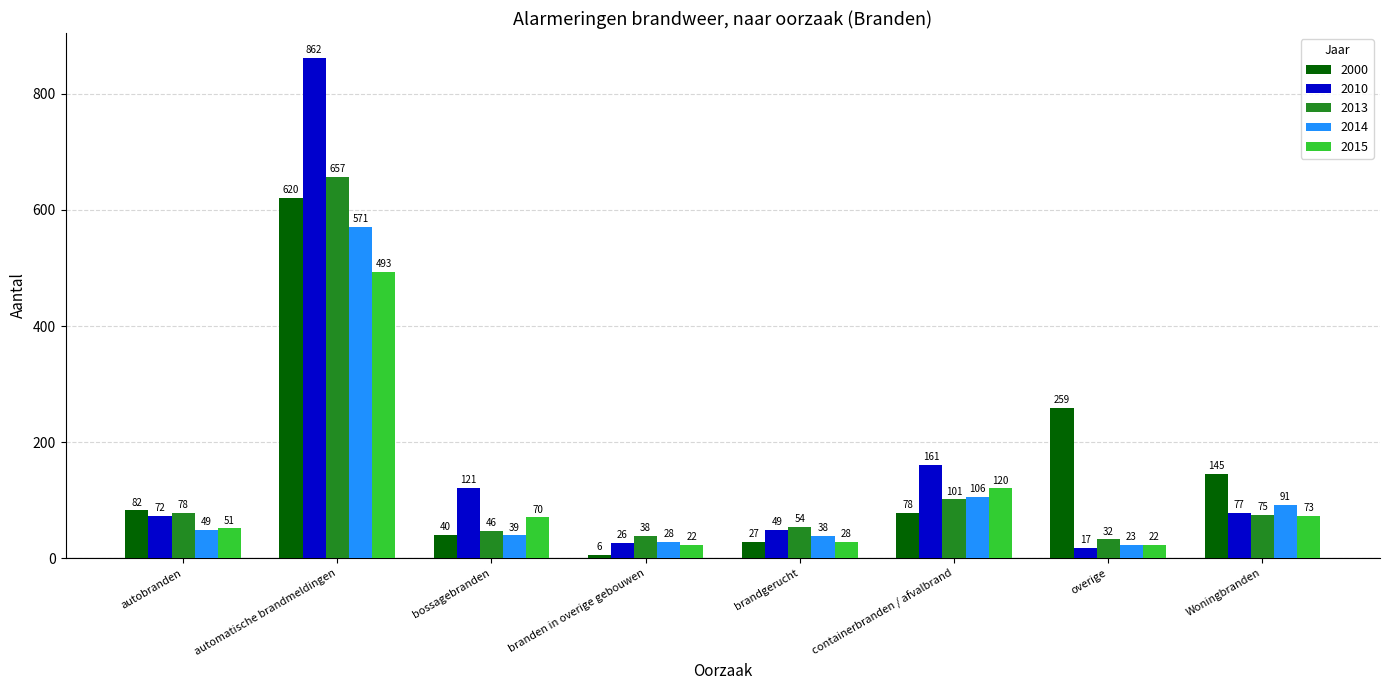

What is the total value across all series at automatische brandmeldingen?

3203